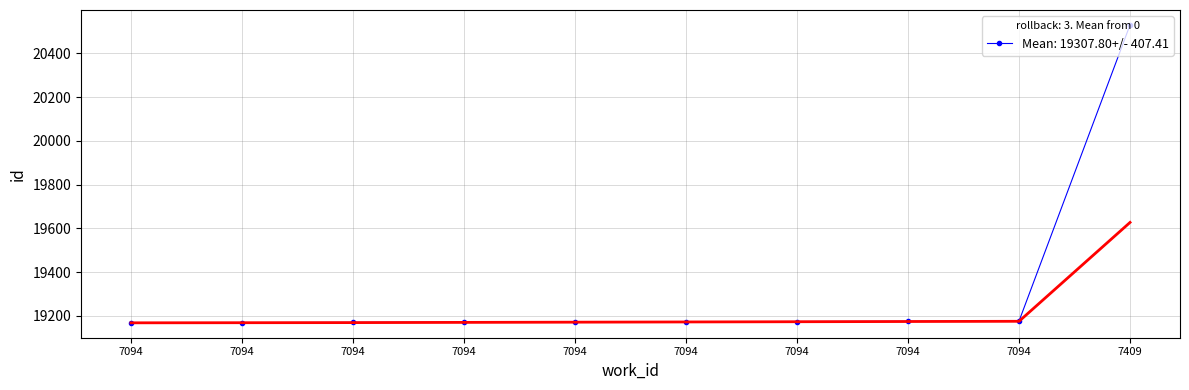

True or false: the data has more than 2 interior local peaks.

False